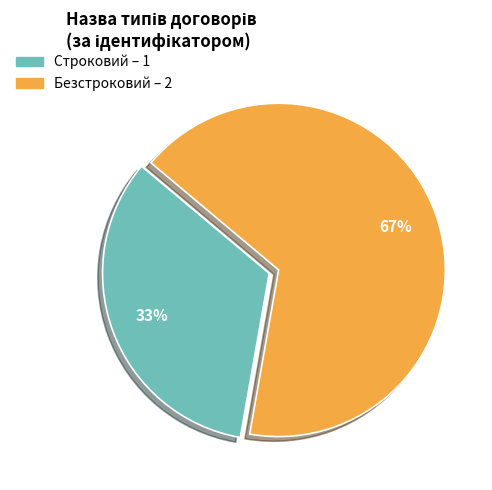

Which slice is the smallest?

Строковий